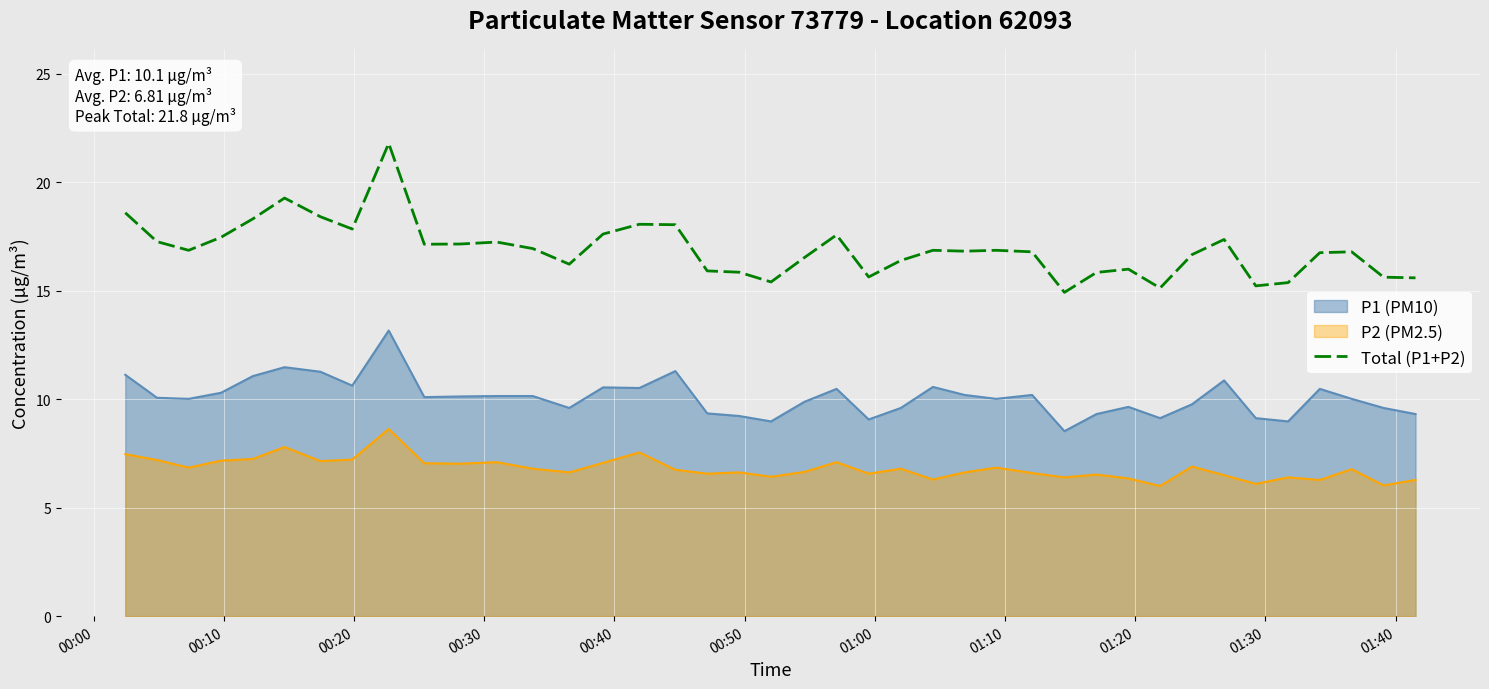

What is the greatest value displayed?

21.8